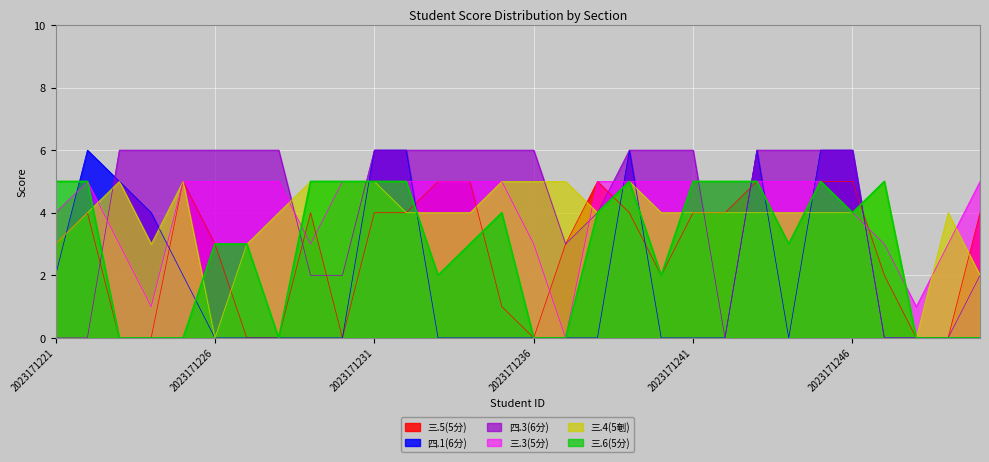

What is the sum of all 三.6(5分) values?

88